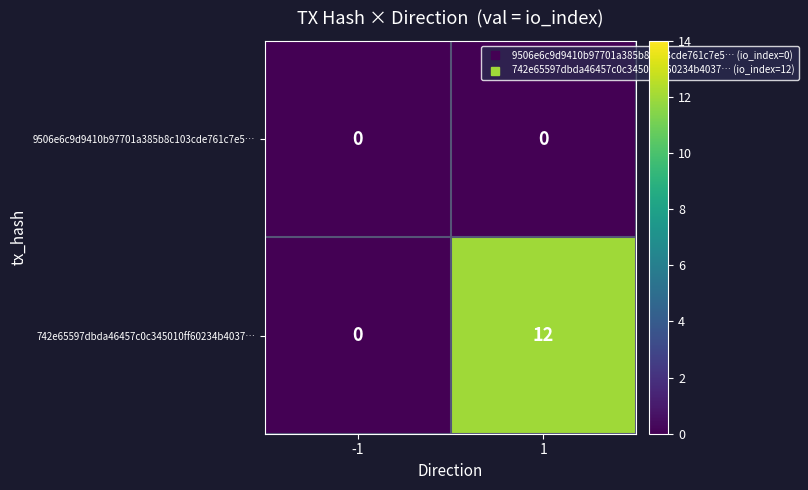

How many data points in 742e65597dbda46457c0c345010ff60234b4037… are less than 12?

1